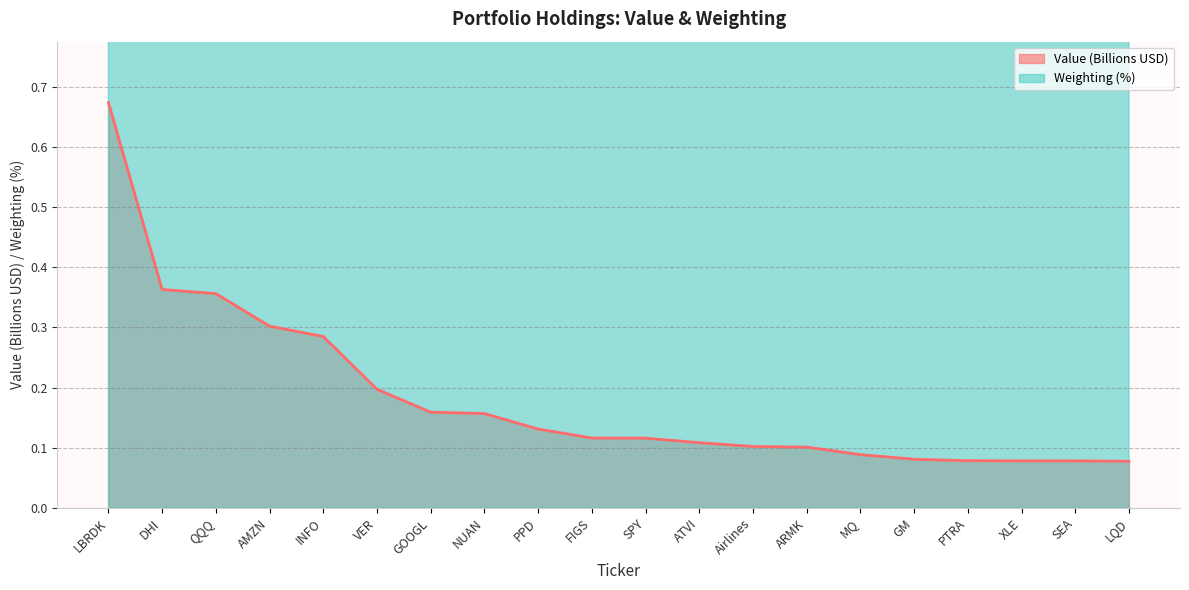

List the series in order of their overall mean, lowest first.

Value, Weighting